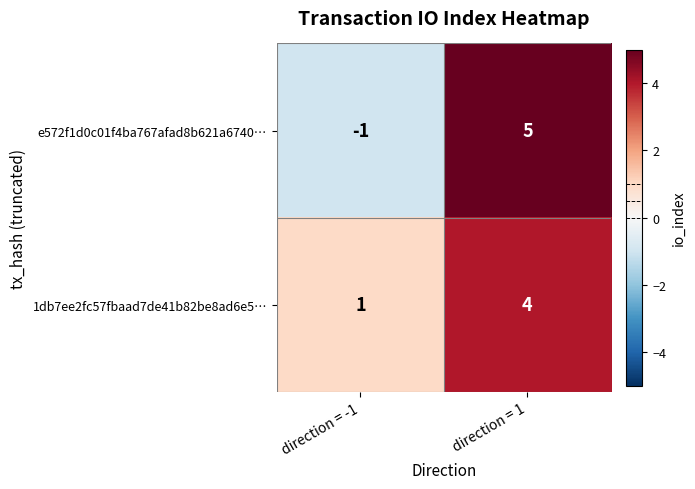

The 1db7ee2fc57fbaad7de41b82be8ad6e5… series shows 1 at direction = -1. True or false?

True